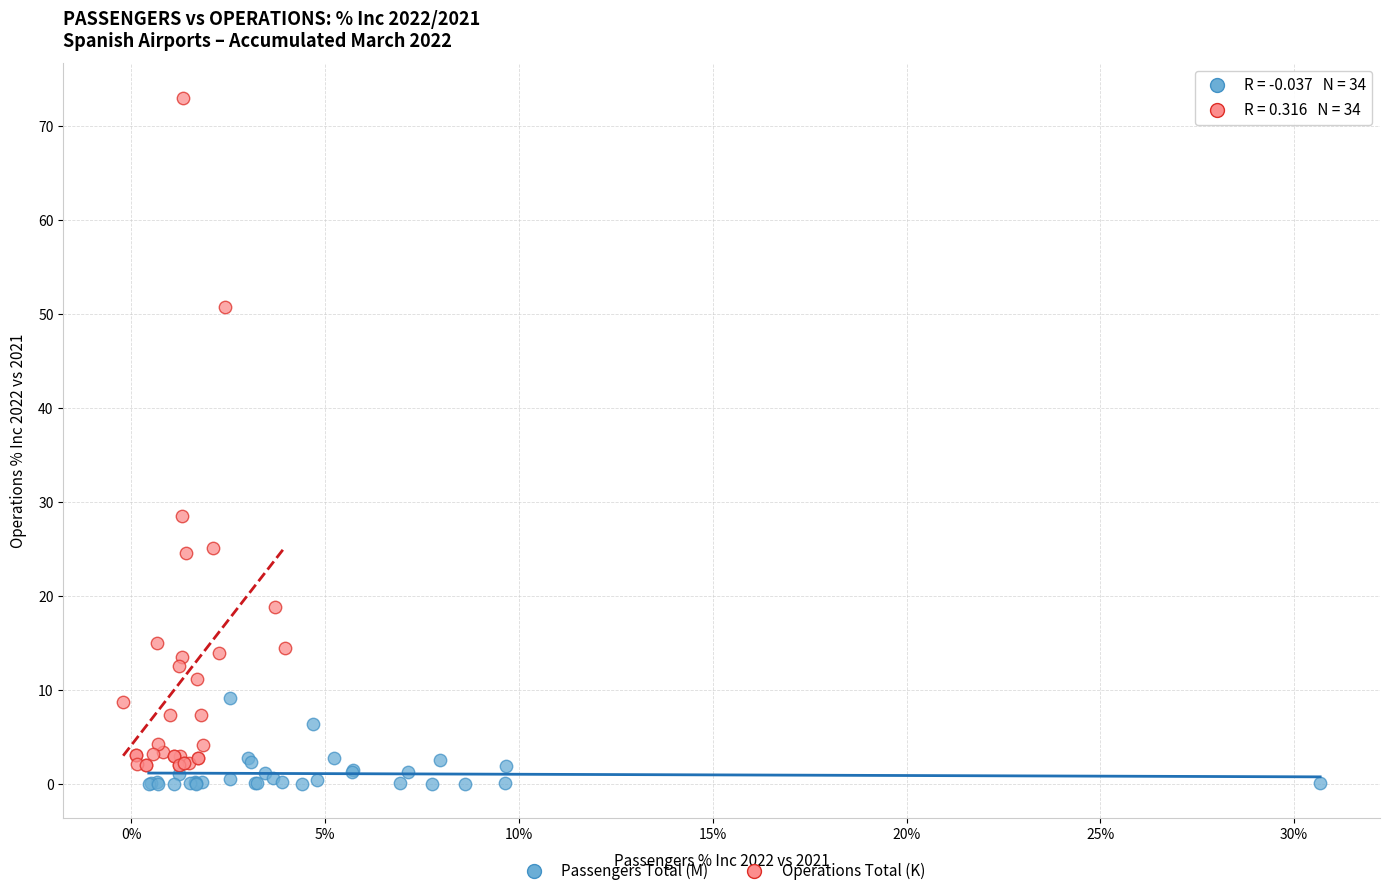

Which series contains the highest Y value?

Operations Total (K)